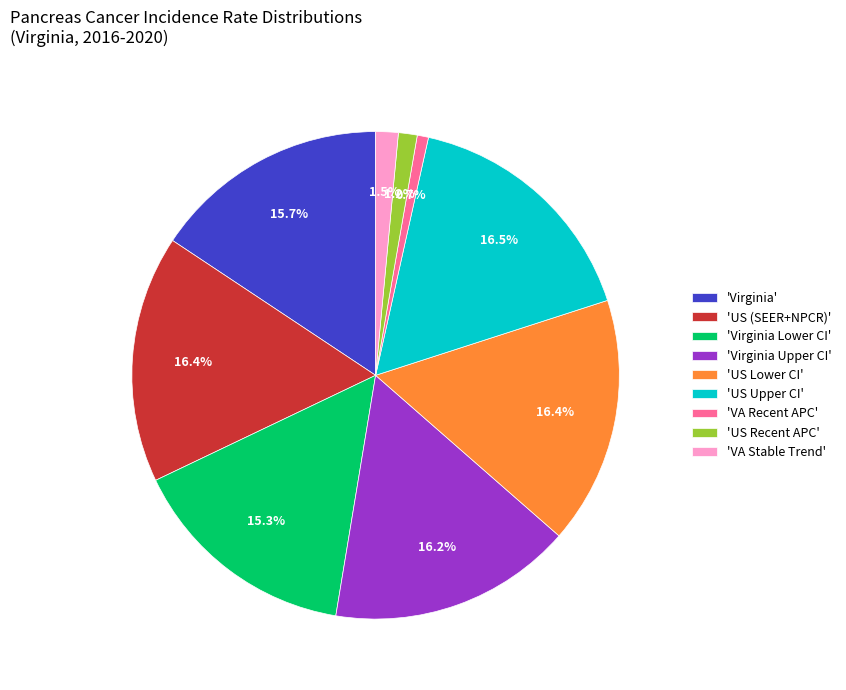

Combined, what portion of the pie is 'US (SEER+NPCR)' and 'Virginia'?

32.1%